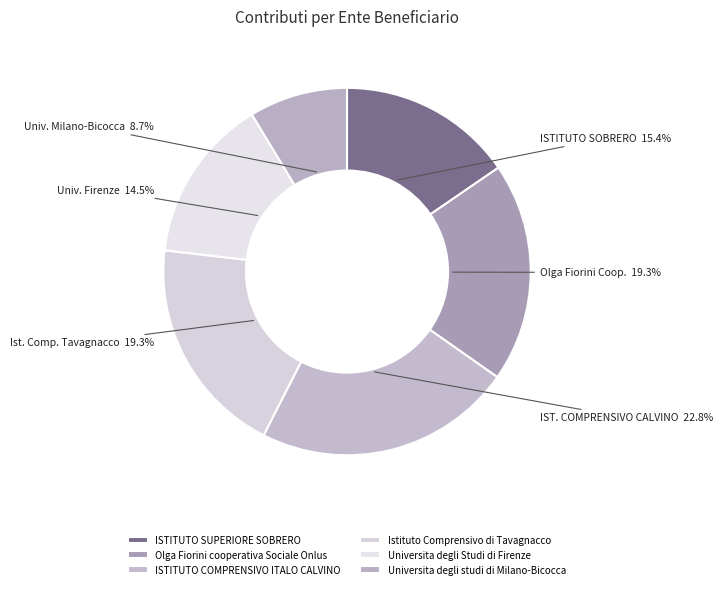

Which slice is the largest?

ISTITUTO COMPRENSIVO ITALO CALVINO